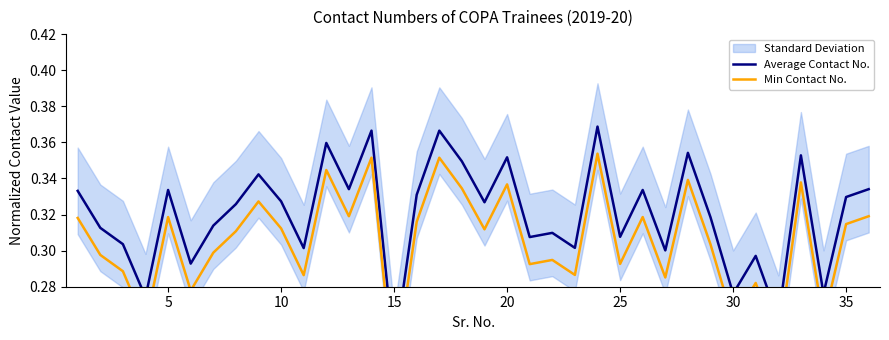

In Min Contact No., how many points are lower than both neighbors (excluding endpoints)?

13